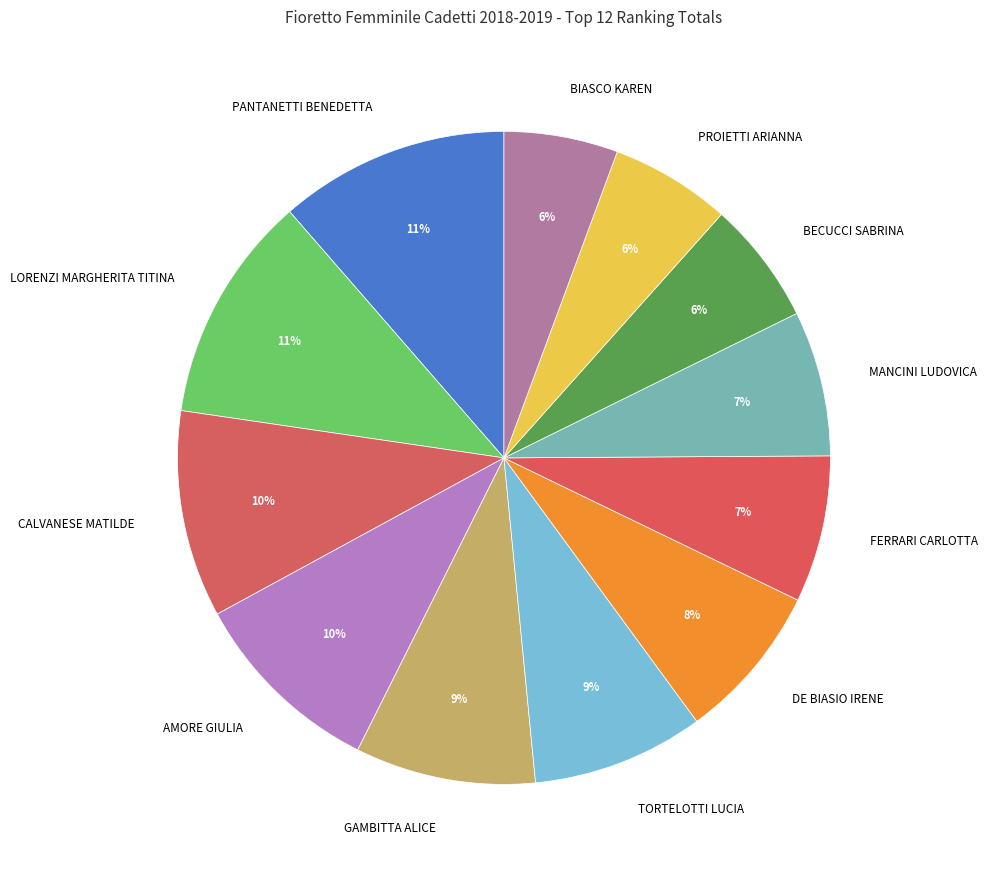

Combined, do FERRARI CARLOTTA and LORENZI MARGHERITA TITINA account for over 50%?

No